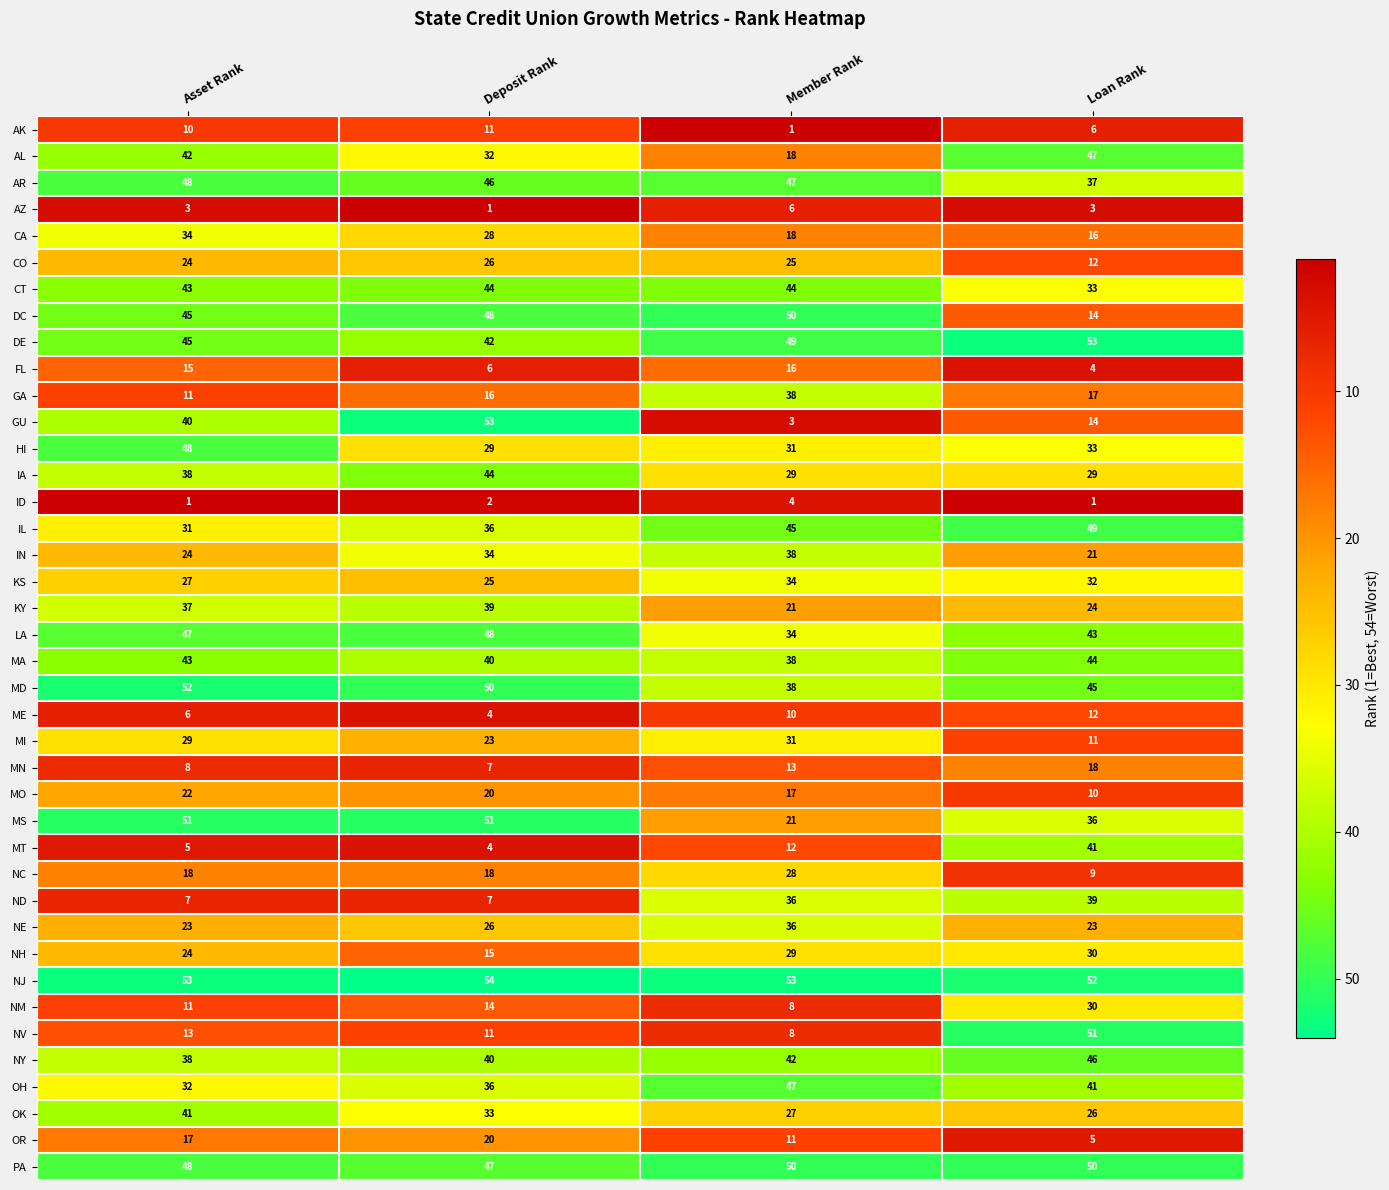

What is the difference between the maximum and minimum values in the NC series?

19